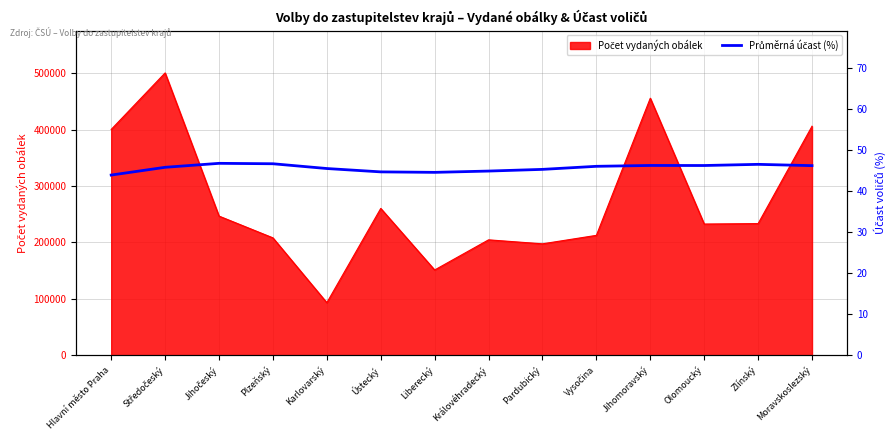

The chart shows a value of 46.2 at Moravskoslezský. True or false?

True